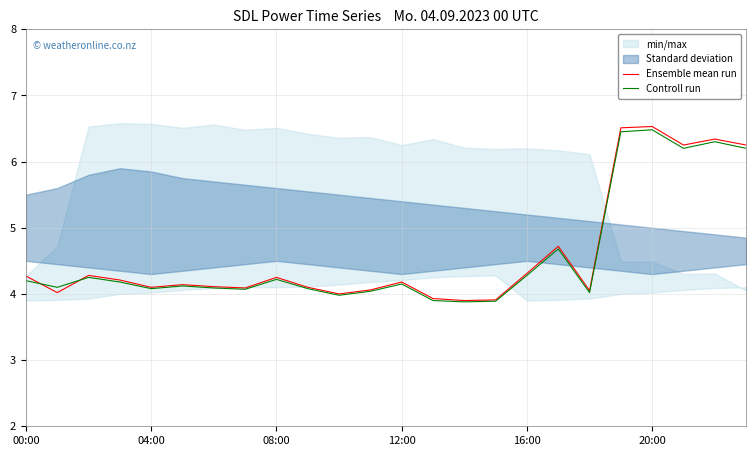

What is the sum of all Ensemble mean run values?

110.5